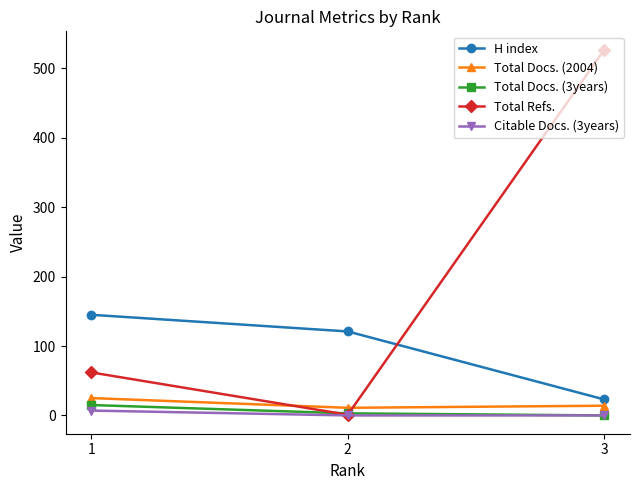

Does the chart display data point markers on the line(s)?

Yes